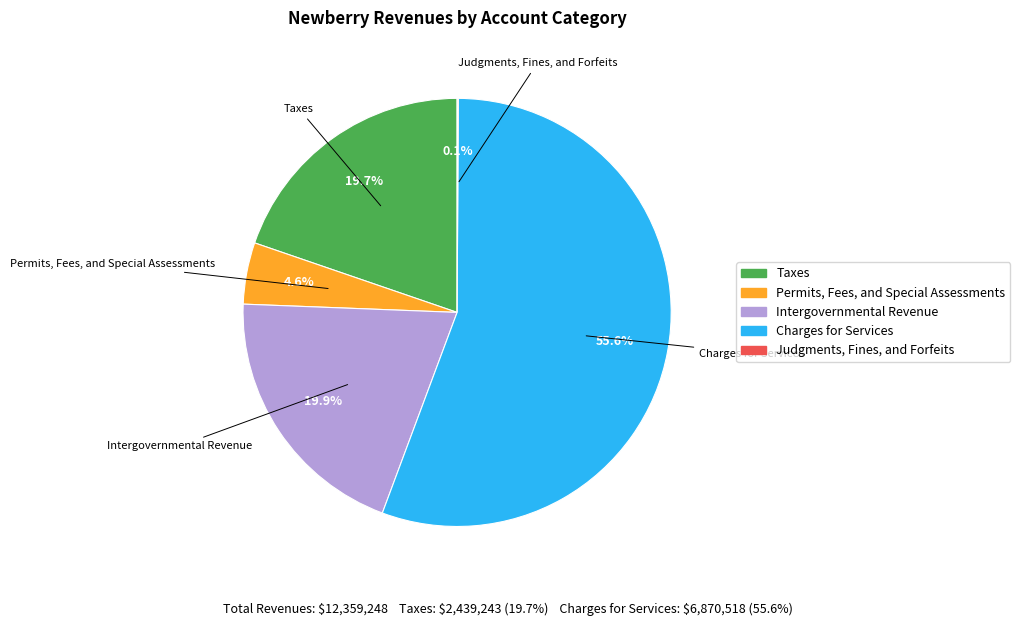

What is the ratio of the value at Intergovernmental Revenue to the value at Taxes?

1.0